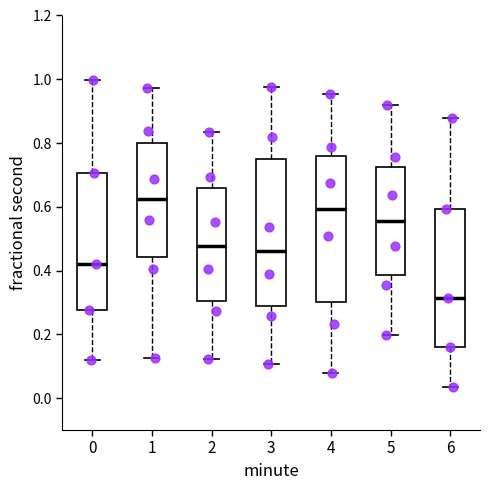

Reading left to right, transcribe this box plot: for each box, give where its median line is, the range the box spans, and where its two whiskers end, as read against the y-axis. The values are not printed on the chart, so give them approximately, as read against the axis.

0: median 0.42, box 0.28 to 0.70, whiskers 0.12 to 1.00
1: median 0.62, box 0.44 to 0.80, whiskers 0.12 to 0.98
2: median 0.48, box 0.30 to 0.66, whiskers 0.12 to 0.84
3: median 0.46, box 0.28 to 0.74, whiskers 0.10 to 0.98
4: median 0.60, box 0.30 to 0.76, whiskers 0.08 to 0.96
5: median 0.56, box 0.38 to 0.72, whiskers 0.20 to 0.92
6: median 0.32, box 0.16 to 0.60, whiskers 0.04 to 0.88